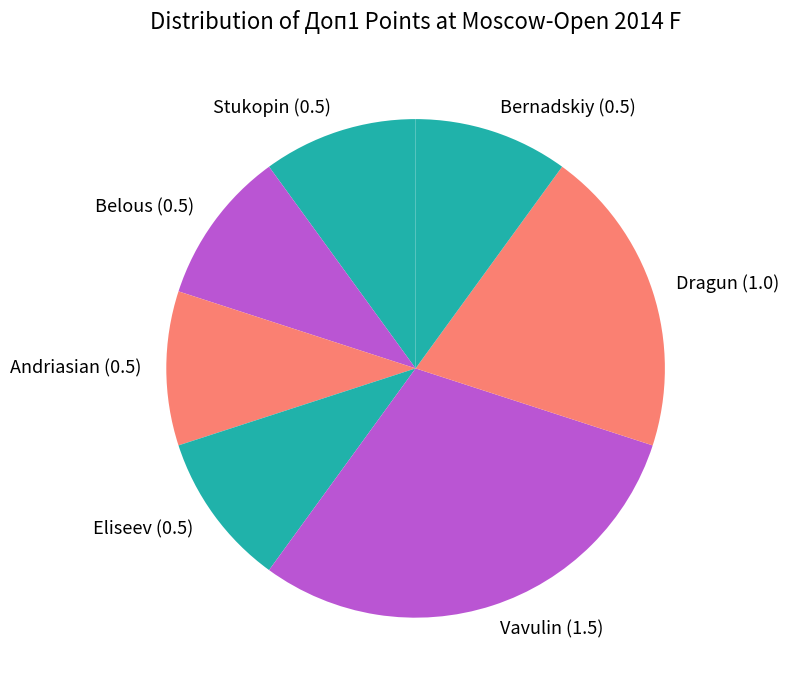

Combined, do Stukopin (0.5) and Eliseev (0.5) account for over 50%?

No